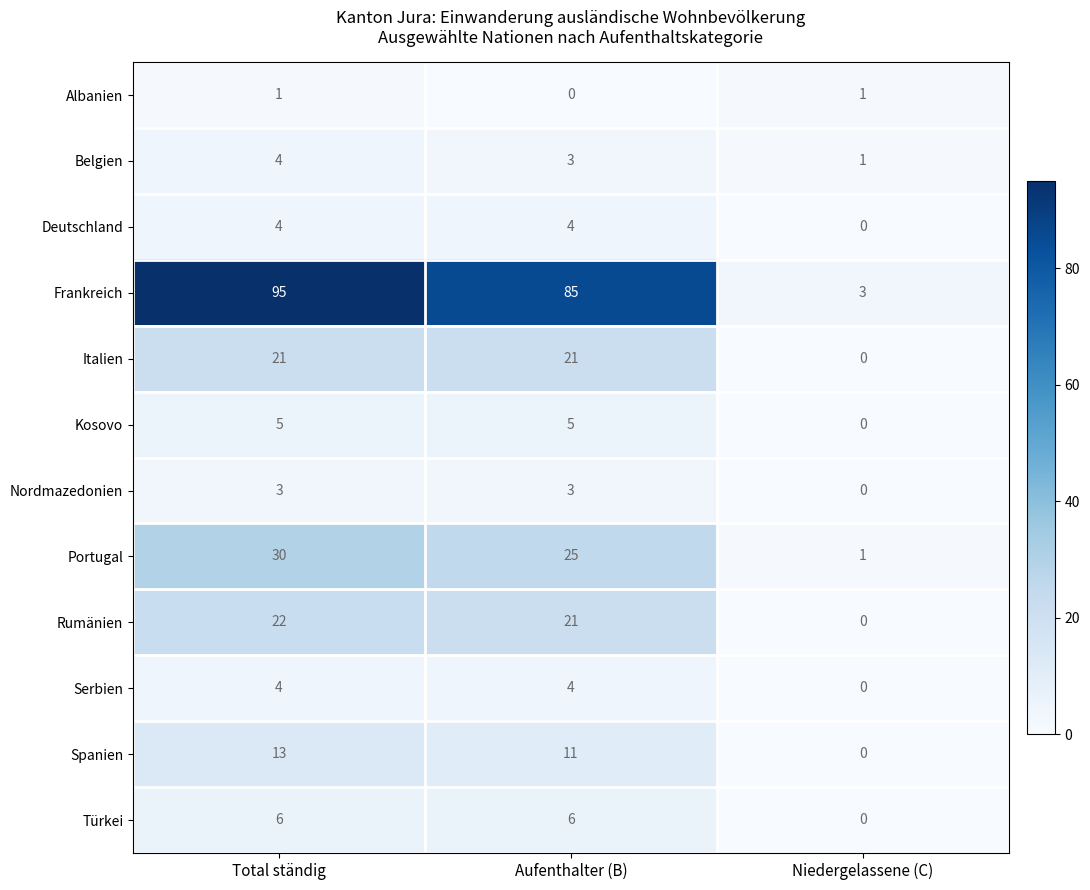

Which category has the highest value across all series?

Total ständig